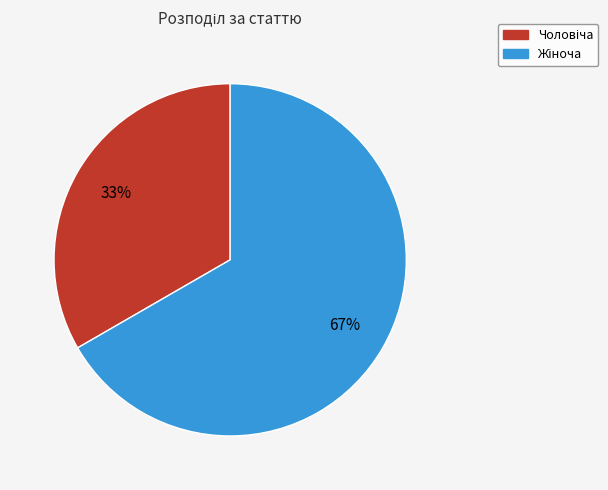

Does any single category account for the majority?

Yes